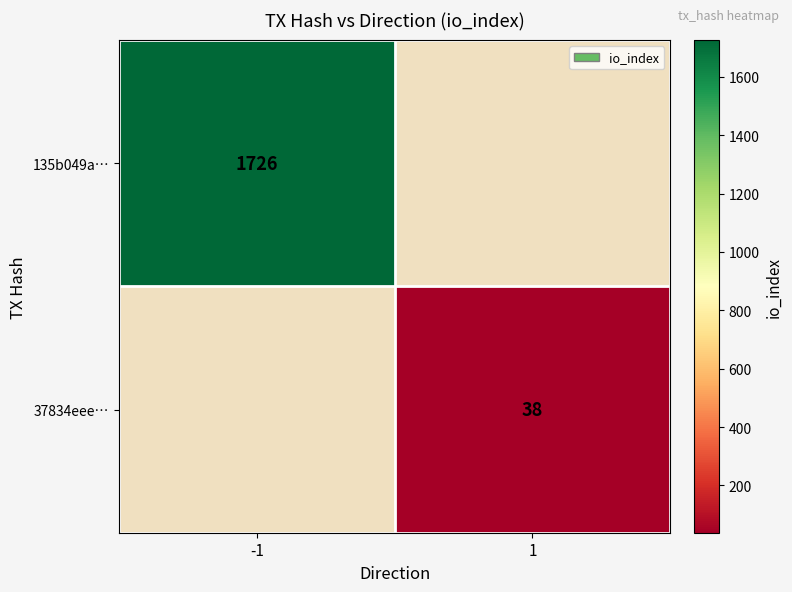

True or false: 37834eee… has a value of 38 at 1.

True